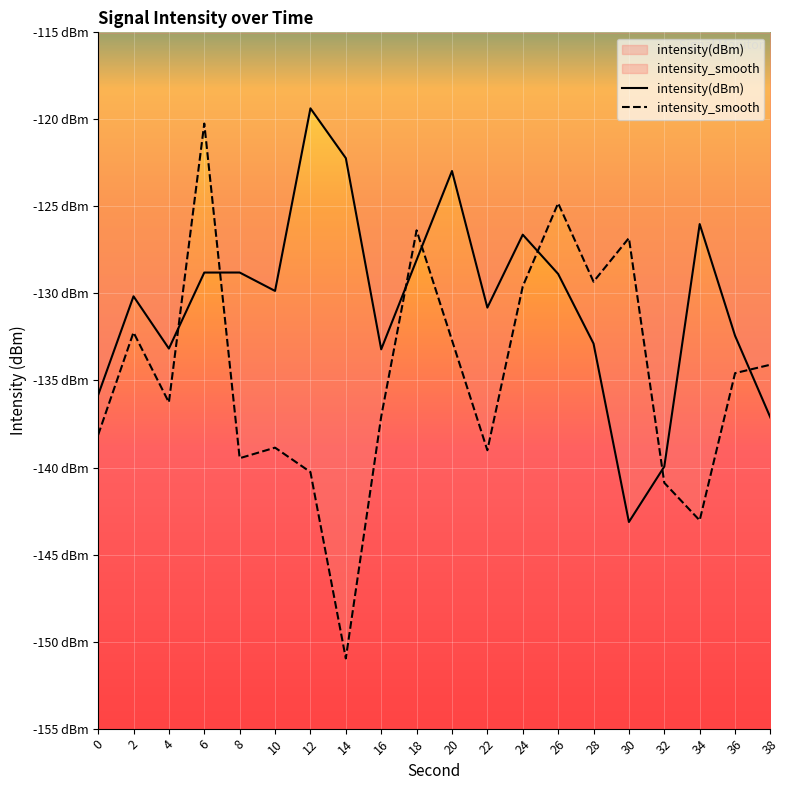

Rank the series by their maximum value, from highest to lowest.

intensity(dBm), intensity_smooth